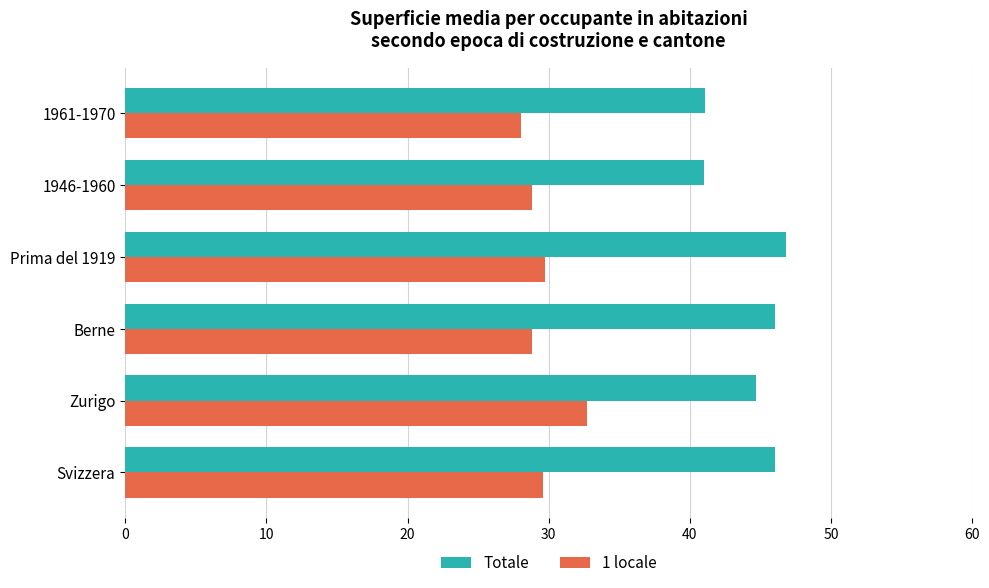

What value does the Totale series have at Zurigo?

44.7